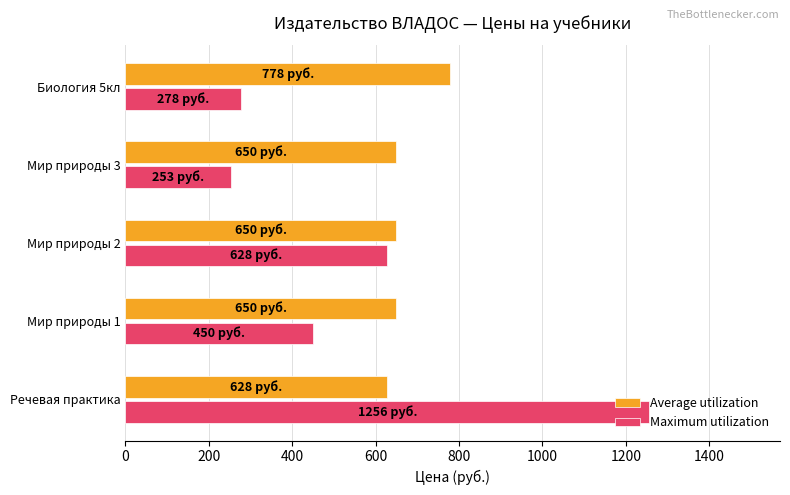

Is it true that Average utilization equals 283 at Речевая практика?

False